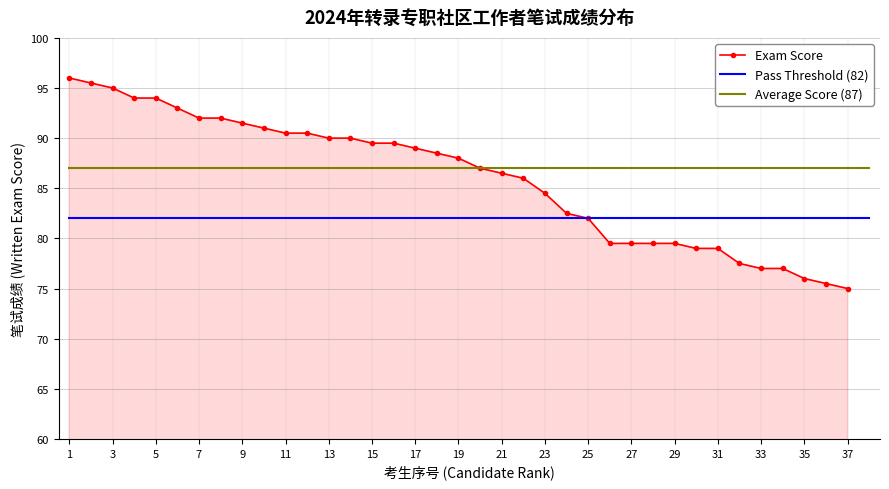

True or false: Pass Threshold (82) and Average Score (87) intersect in this chart.

False